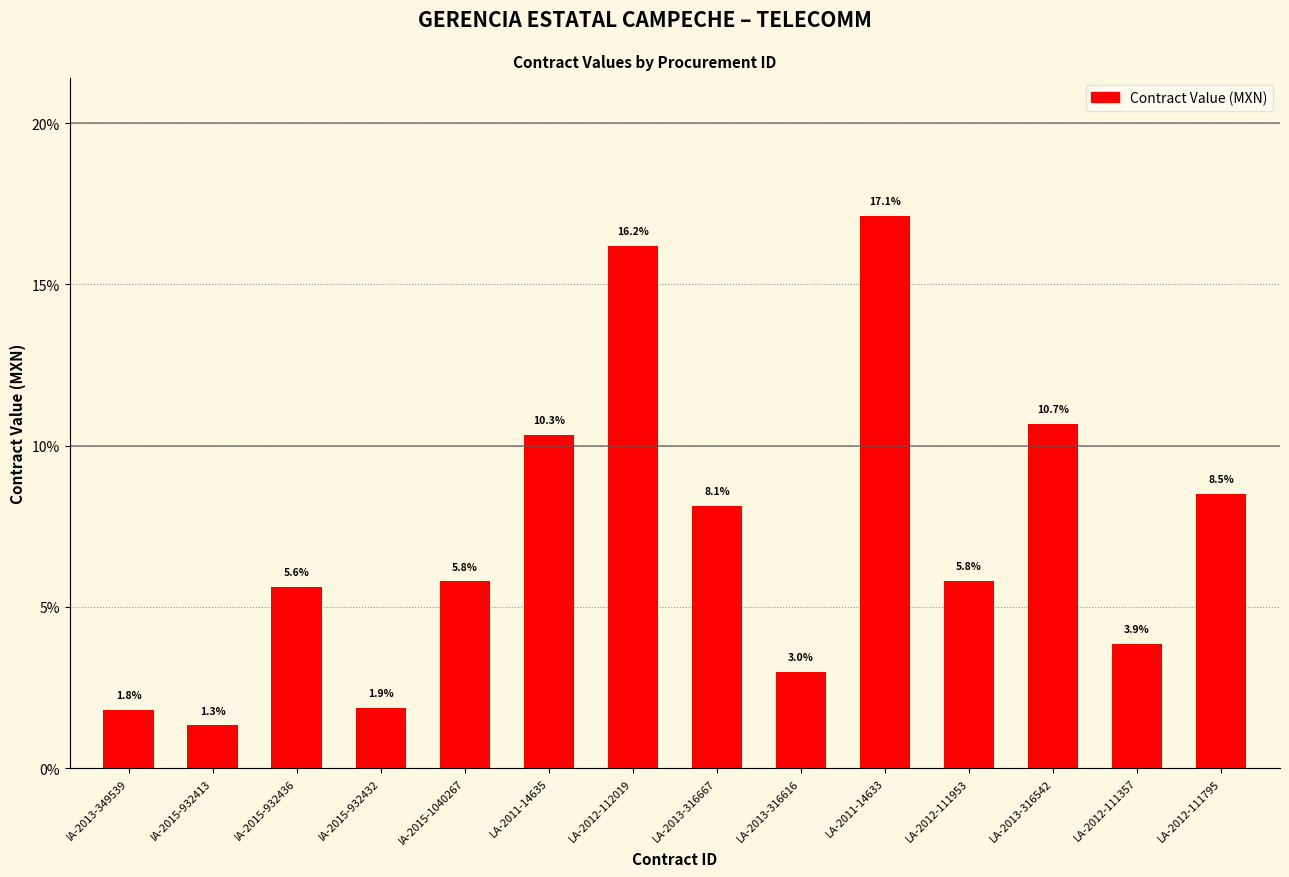

What is the difference between the values at IA-2015-932436 and LA-2012-112019?

10.6